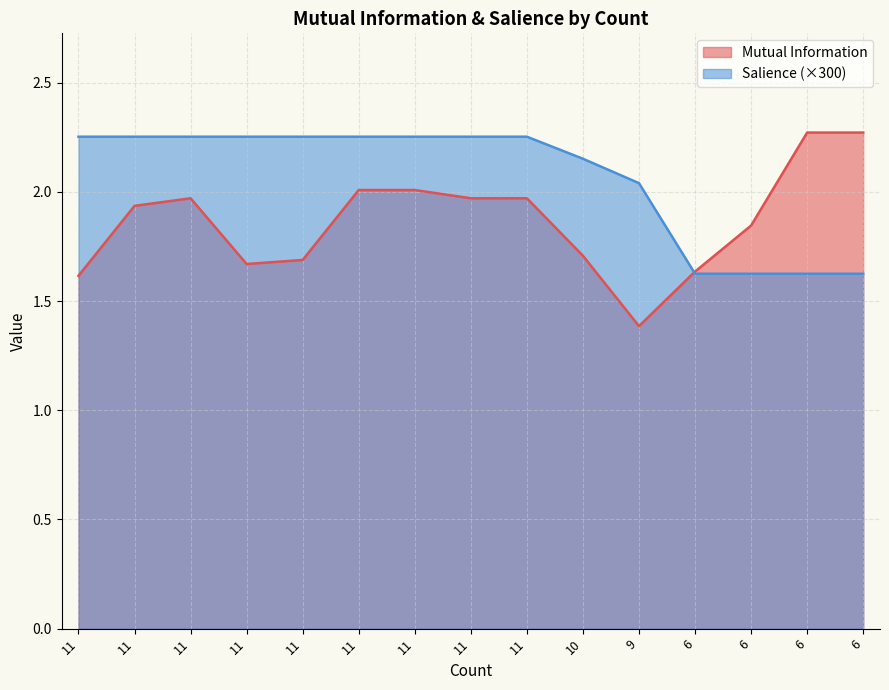

Reading left to right, extract all data points from this chart.

Mutual Information: 11=1.6	11=1.9	11=2.0	11=1.7	11=1.7	11=2.0	11=2.0	11=2.0	11=2.0	10=1.7	9=1.4	6=1.6	6=1.8	6=2.3	6=2.3
Salience: 11=2.3	11=2.3	11=2.3	11=2.3	11=2.3	11=2.3	11=2.3	11=2.3	11=2.3	10=2.2	9=2.0	6=1.6	6=1.6	6=1.6	6=1.6